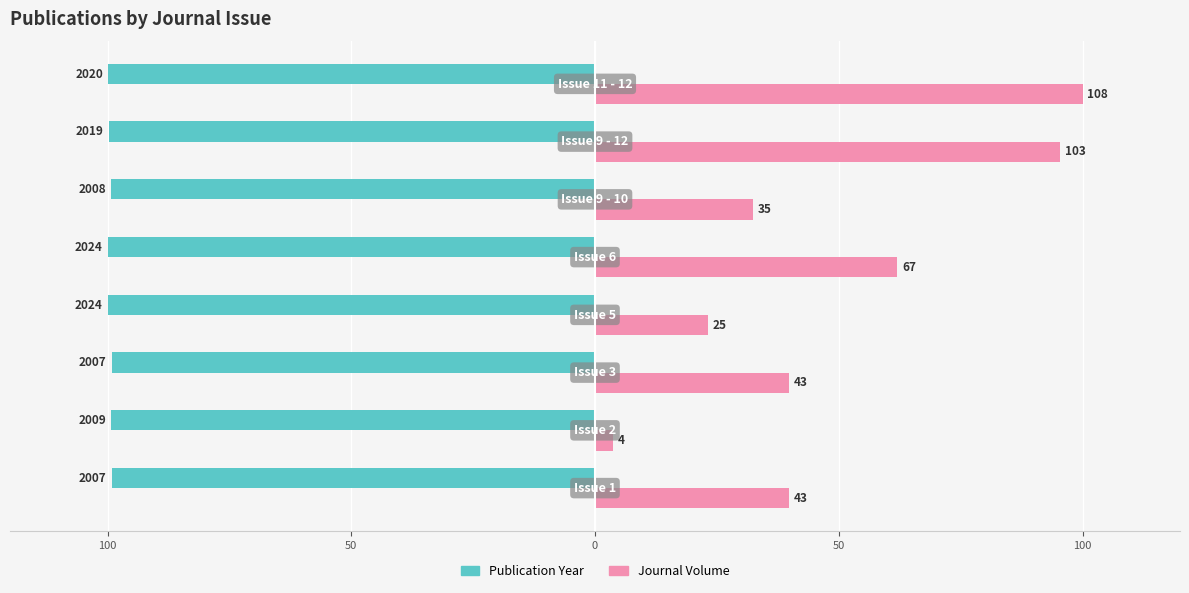

Count the number of data series in this chart.

2